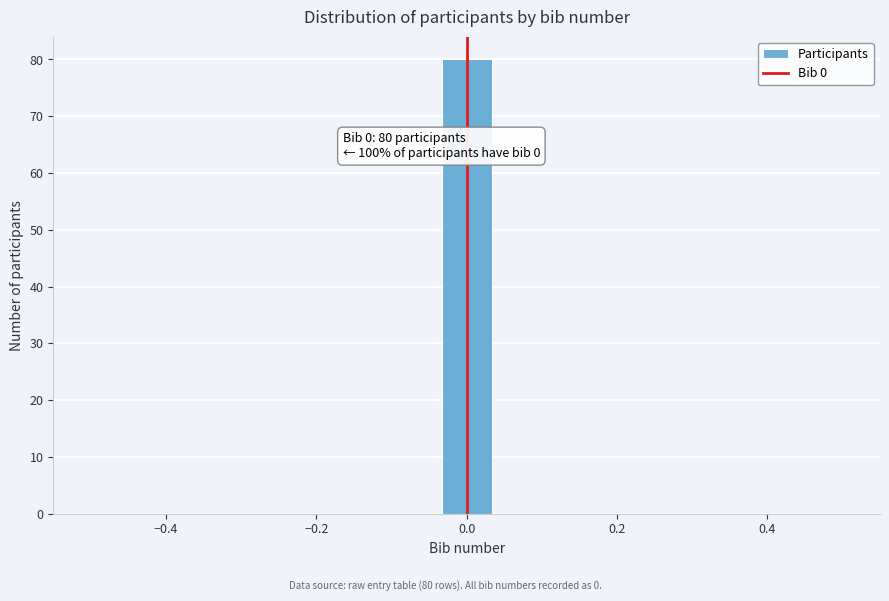

Read against the x-axis, roughly where is the centre of the tallest bar?

0.00